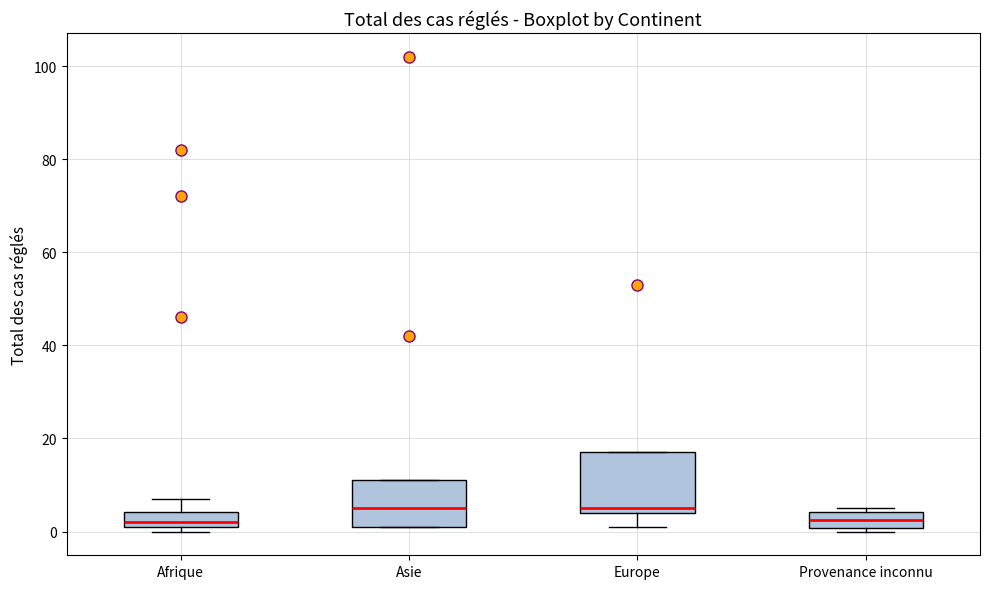

Reading left to right, transcribe this box plot: for each box, give where its median line is, the range the box spans, and where its two whiskers end, as read against the y-axis. The values are not printed on the chart, so give them approximately, as read against the axis.

Afrique: median 2 (just above the box's lower edge), box 2 to 4, whiskers 0 to 8
Asie: median 6, box 2 to 12, whiskers 2 to 12
Europe: median 6, box 4 to 18, whiskers 2 to 18
Provenance inconnu: median 2, box 0 to 4, whiskers 0 (just below the box's lower edge) to 6